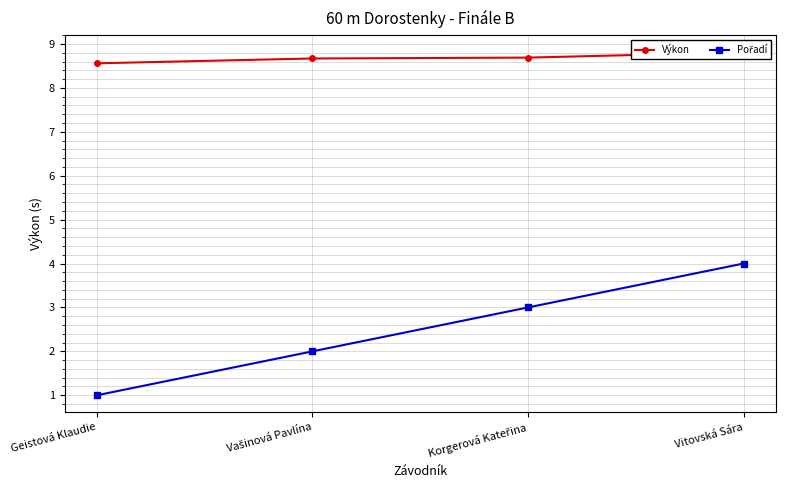

What are all the series names shown in the legend?

Výkon, Pořadí